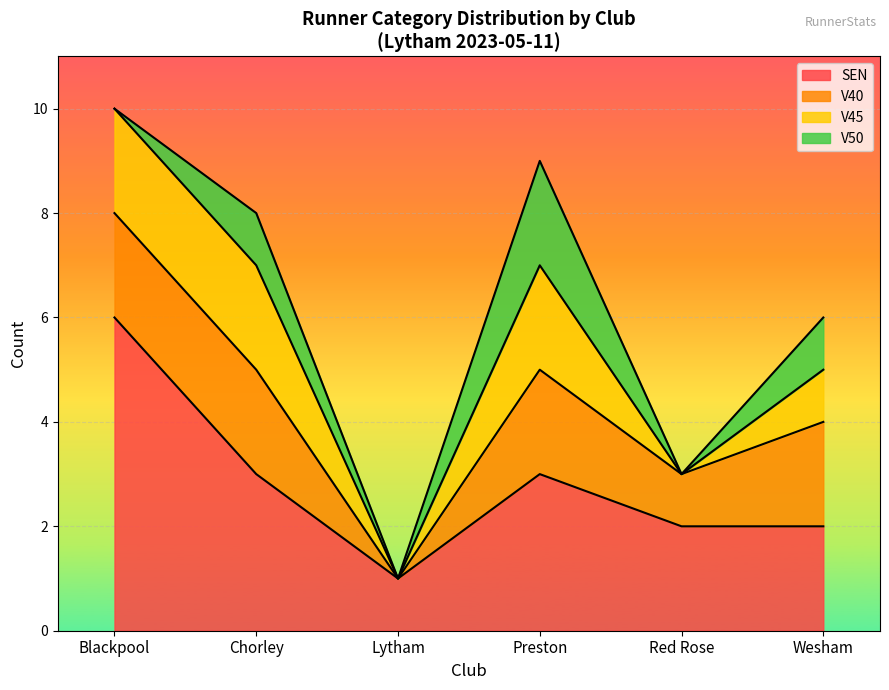

Which series has the largest total across all categories?

SEN